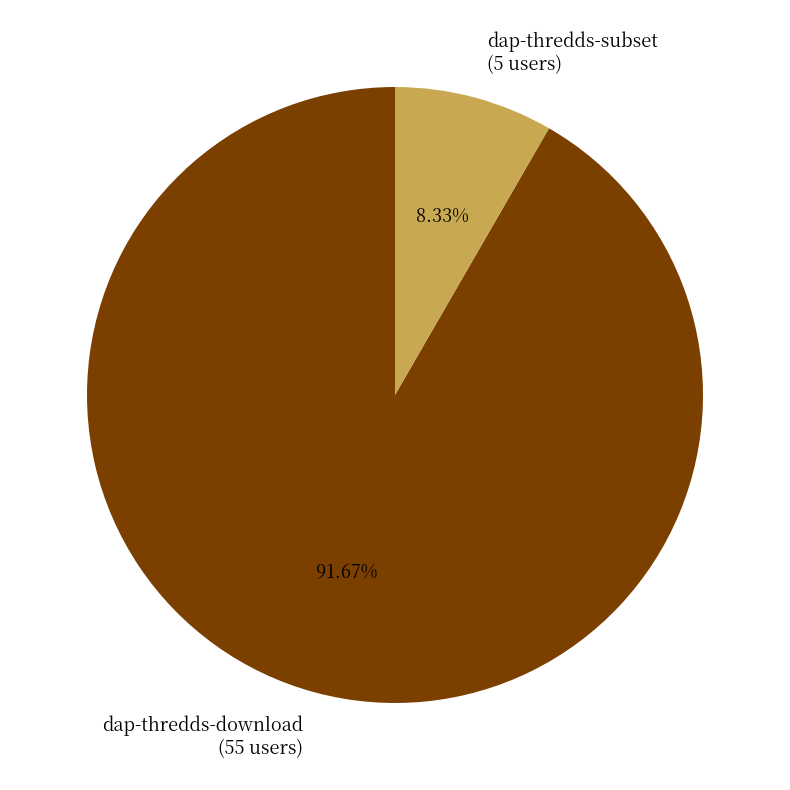

Which category has the smallest portion of the pie?

dap-thredds-subset